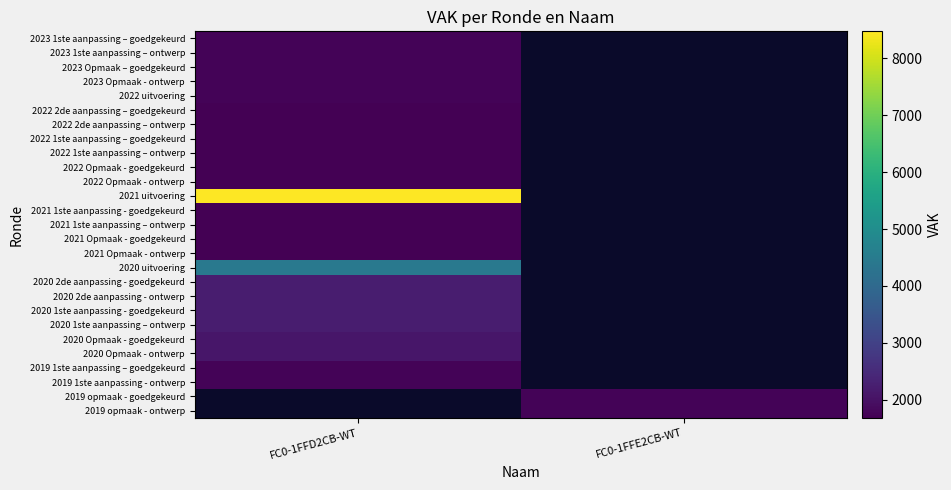

At how many categories does at least one series exceed 1712?

2